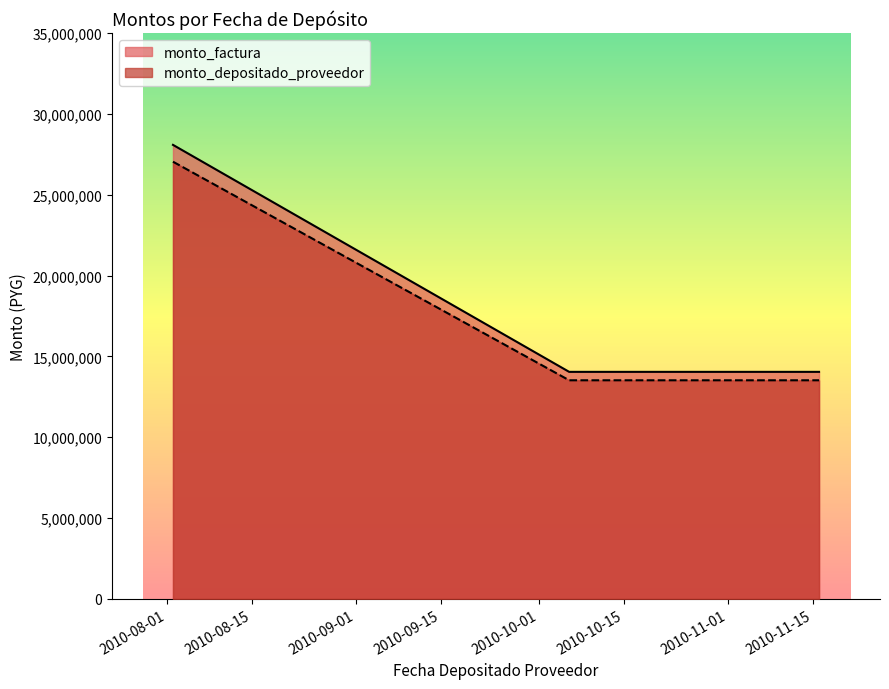

Reading left to right, extract all data points from this chart.

monto_factura: 2010-08-02=28080000	2010-10-06=14040000	2010-11-16=14040000
monto_depositado_proveedor: 2010-08-02=27039168	2010-10-06=13519584	2010-11-16=13519584